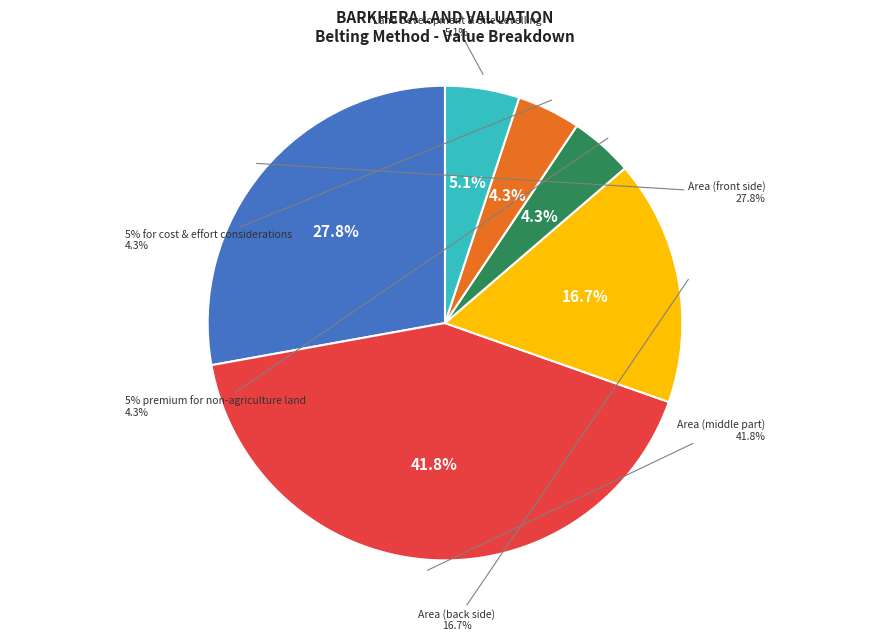

Rank the categories by value from highest to lowest.

Area (middle part), Area (front side), Area (back side), Land Development
& Site Levelling, 5% premium for
non-agriculture land, 5% for cost &
effort considerations